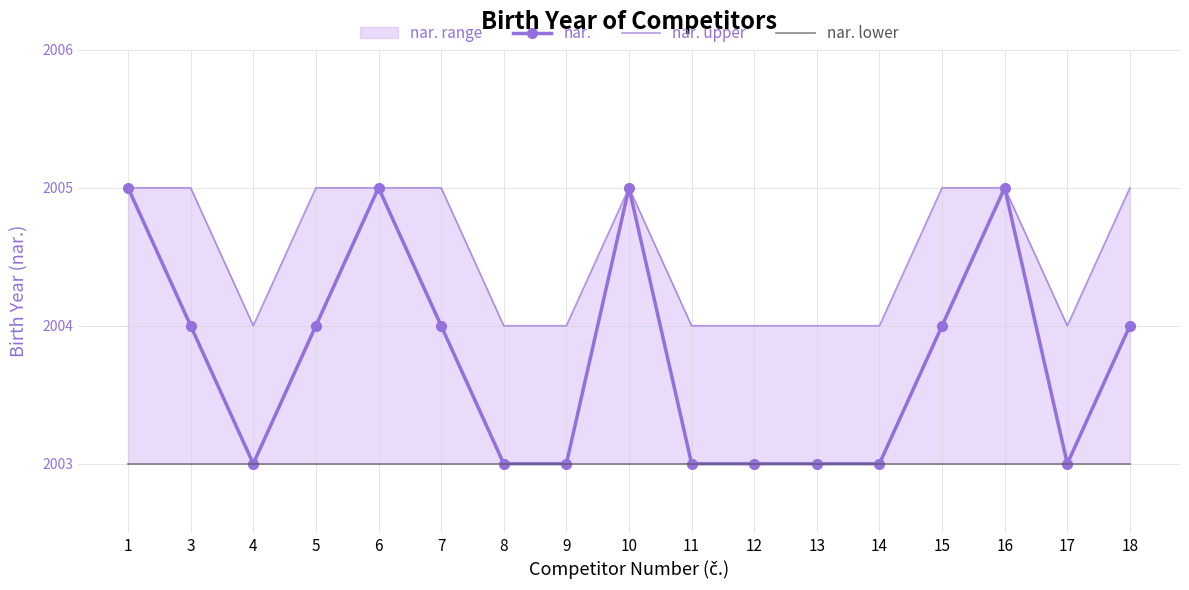

At 8, list the series in order from smallest to largest.

nar., nar. lower, nar. upper